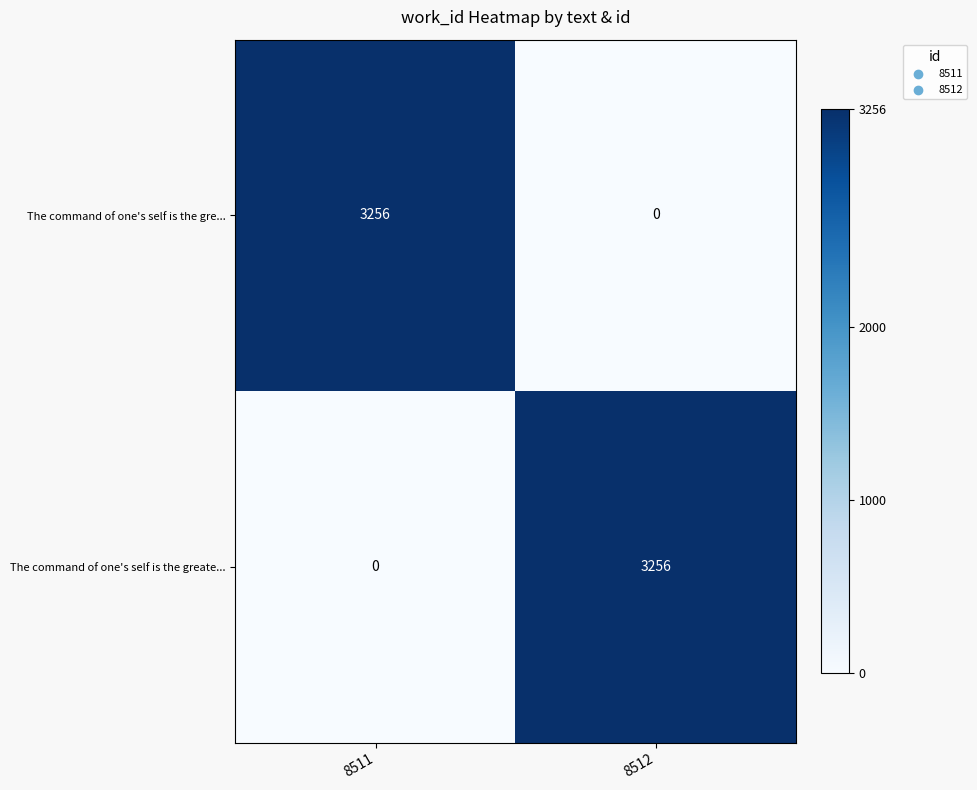

Reading left to right, extract all data points from this chart.

The command of one's self is the gre...: 8511=3256	8512=0
The command of one's self is the greate...: 8511=0	8512=3256